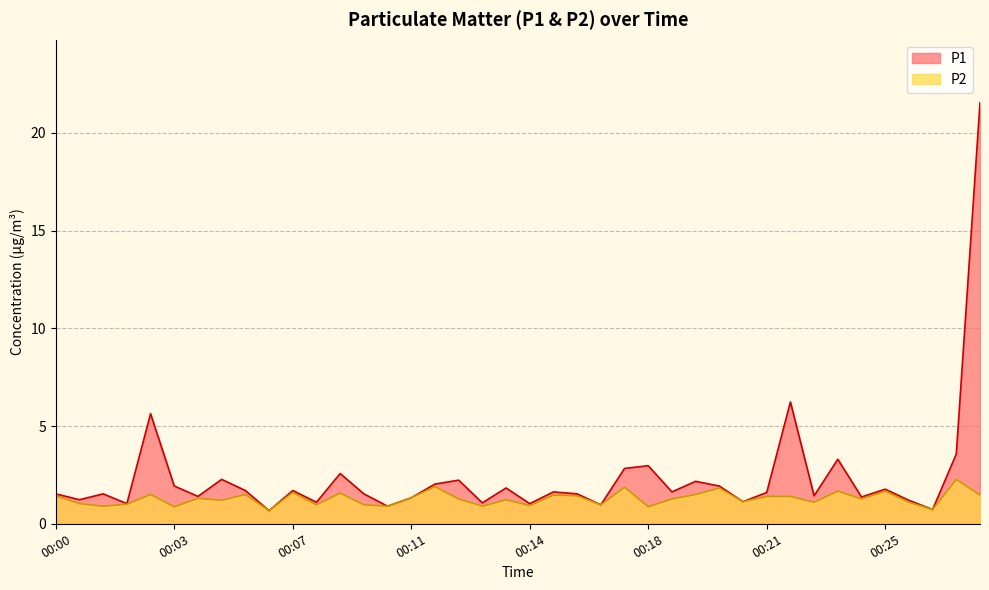

True or false: P1 and P2 intersect in this chart.

False